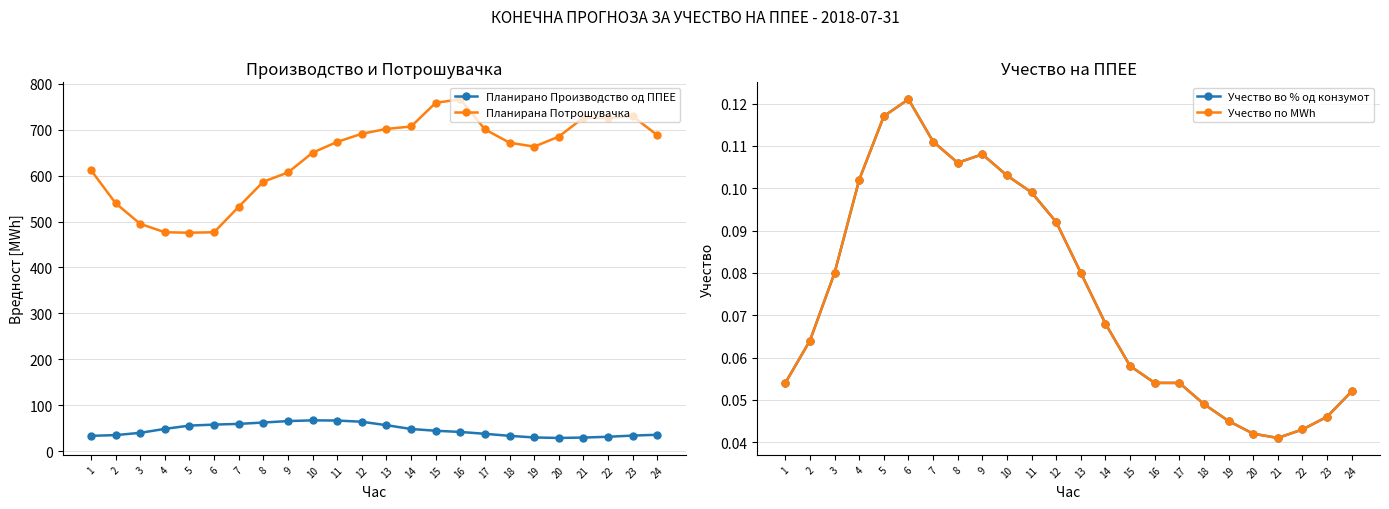

How many data points does each series have?

24